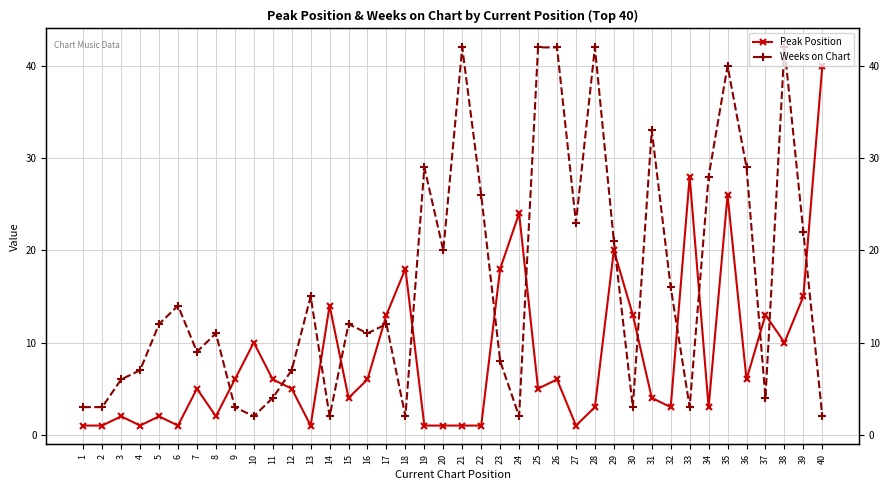

How many lines are shown in the chart?

2